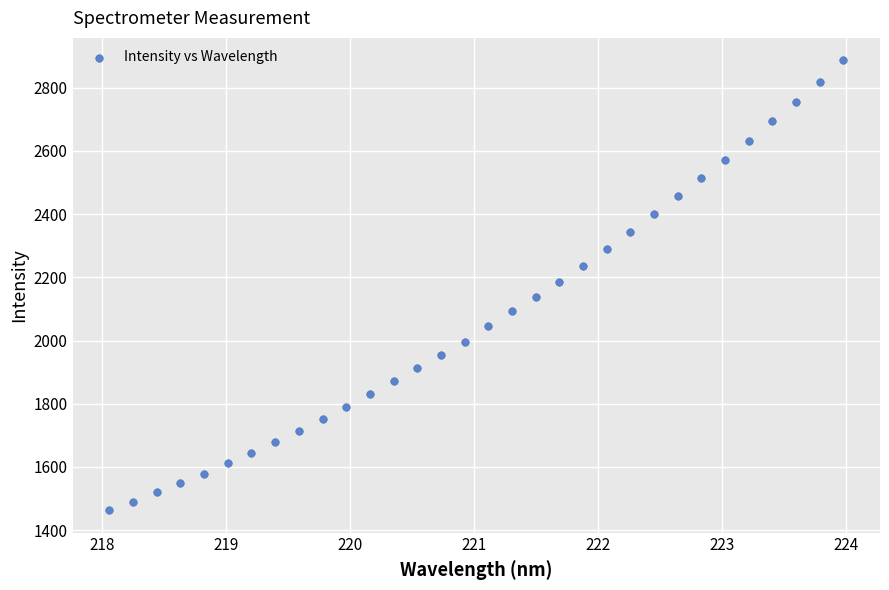

What is the range of Y values (max minus min)?

1423.4